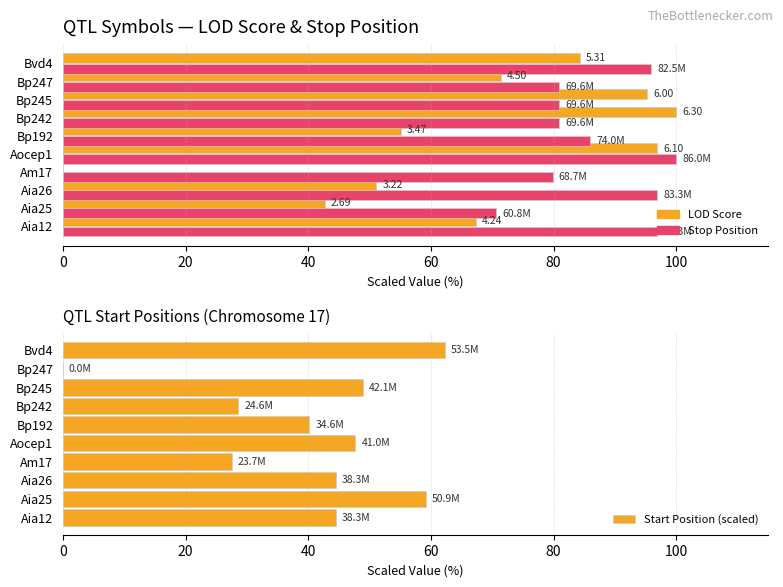

At Bp245, list the series in order from largest to smallest.

LOD Score (scaled), Stop Position (scaled), Start Position (scaled)